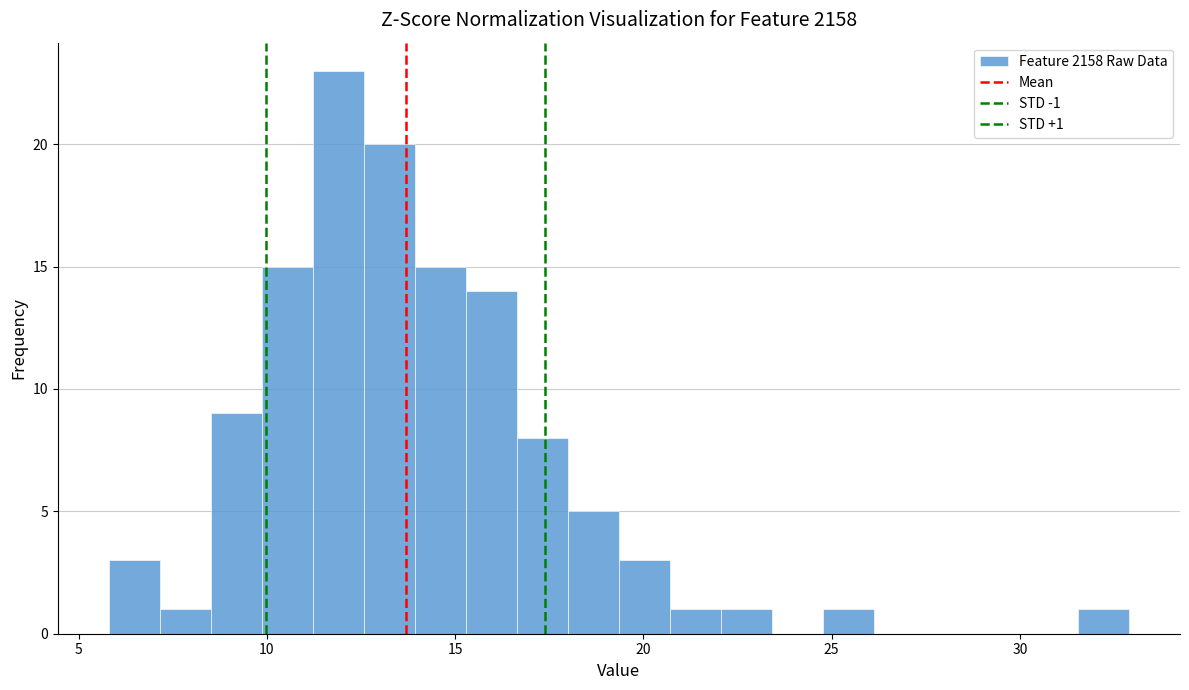

Read against the x-axis, roughly where is the centre of the tallest bar?

12.0